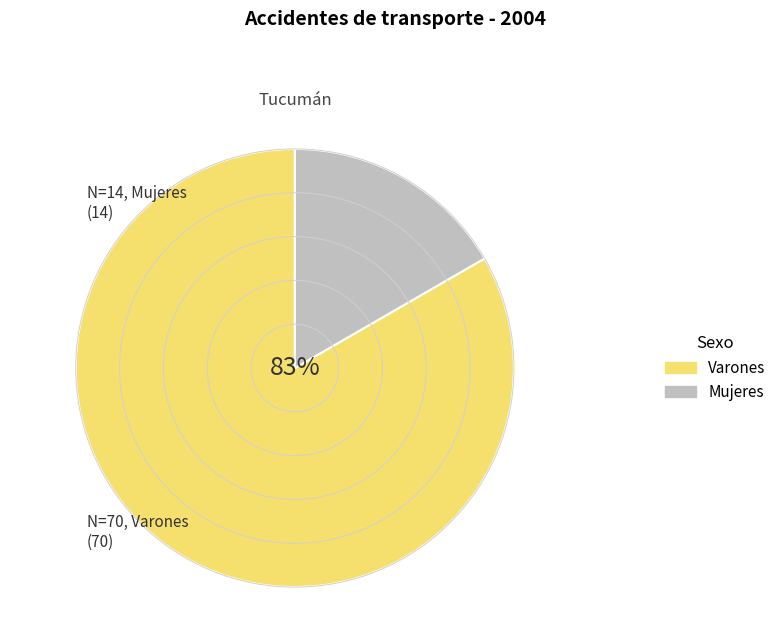

What percentage is the Varones slice, to the nearest percent?

83%